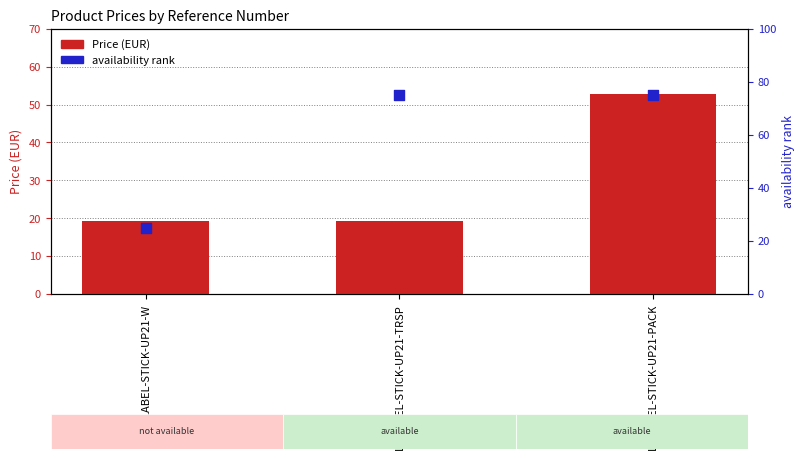

What is the total value across all series at LF-LABEL-STICK-UP21-W?

44.2